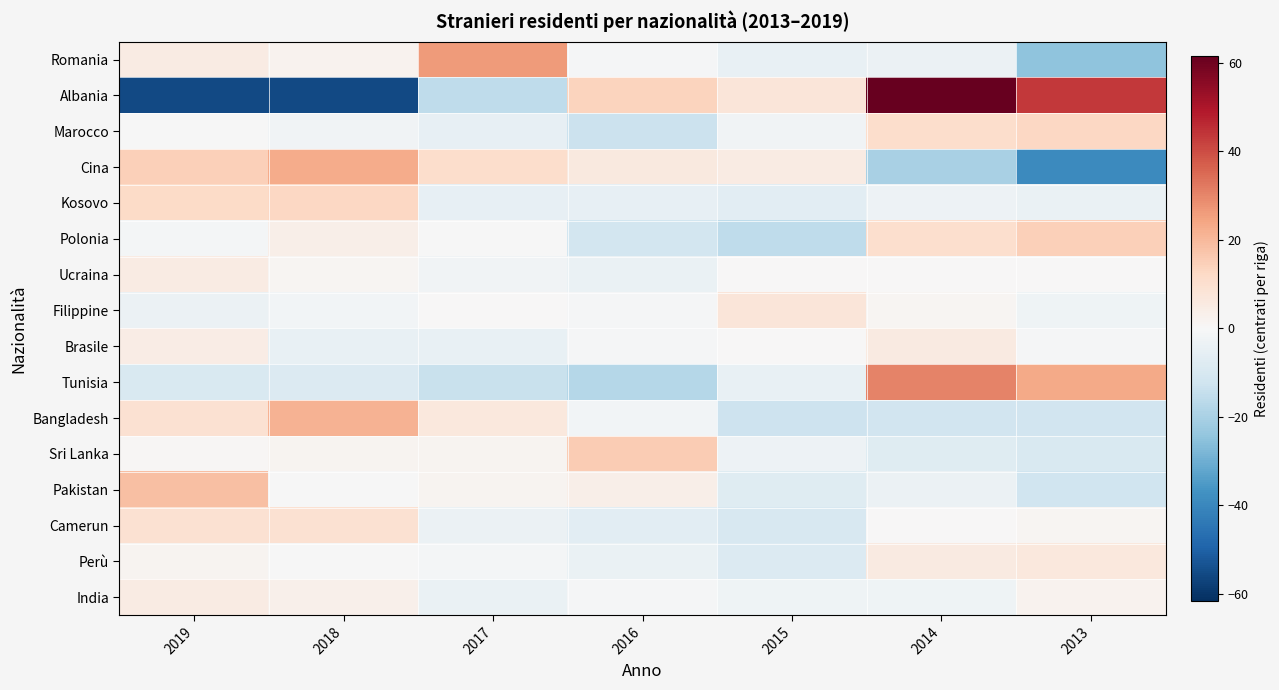

Which series changed the most between 2018 and 2015?

Albania